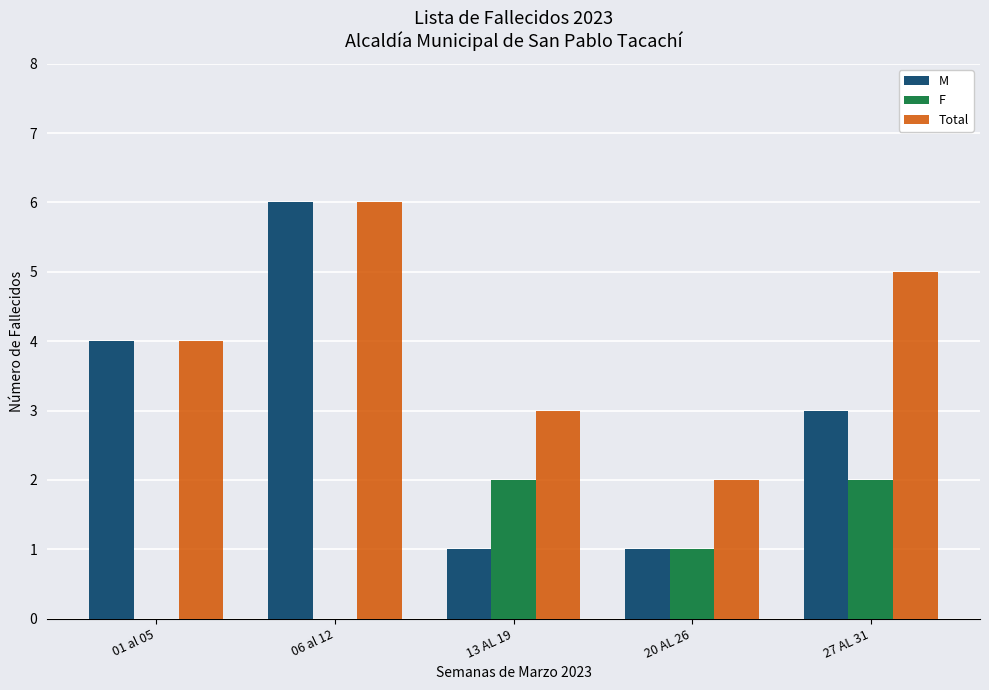

True or false: F has a value of 2 at 27 AL 31.

True